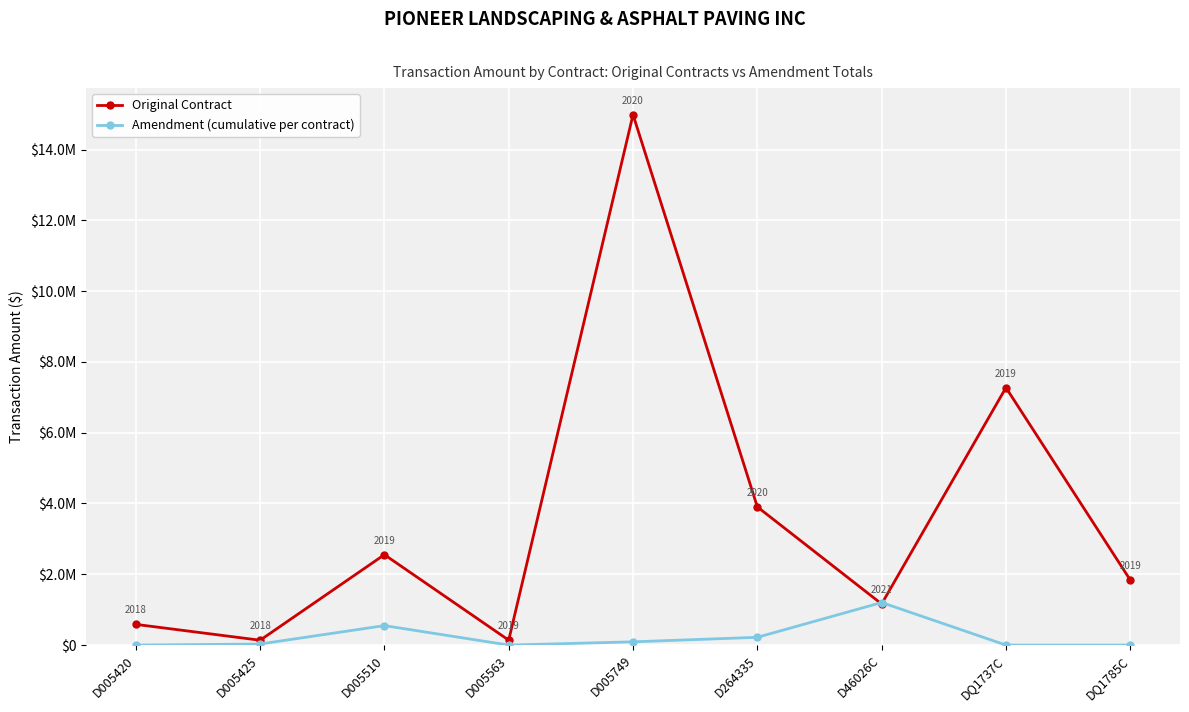

What position from the right is D005563?

6